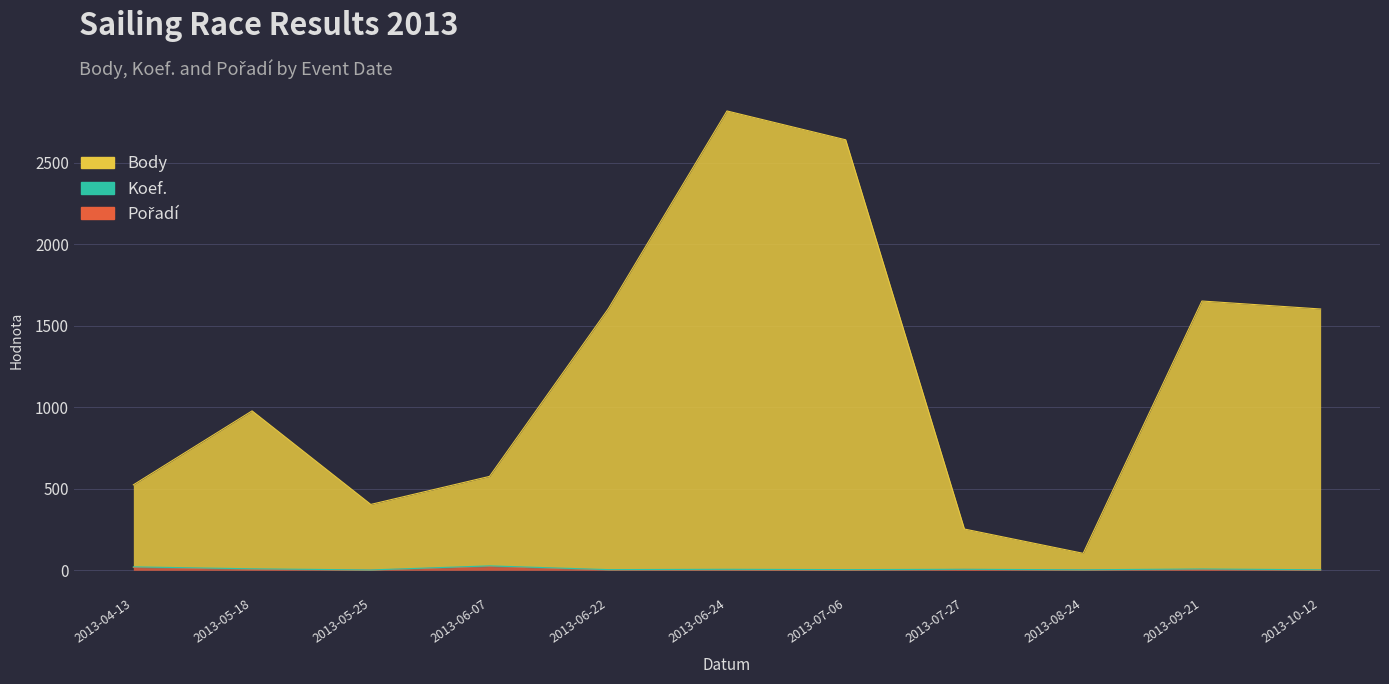

True or false: Pořadí and Body cross at least once.

False